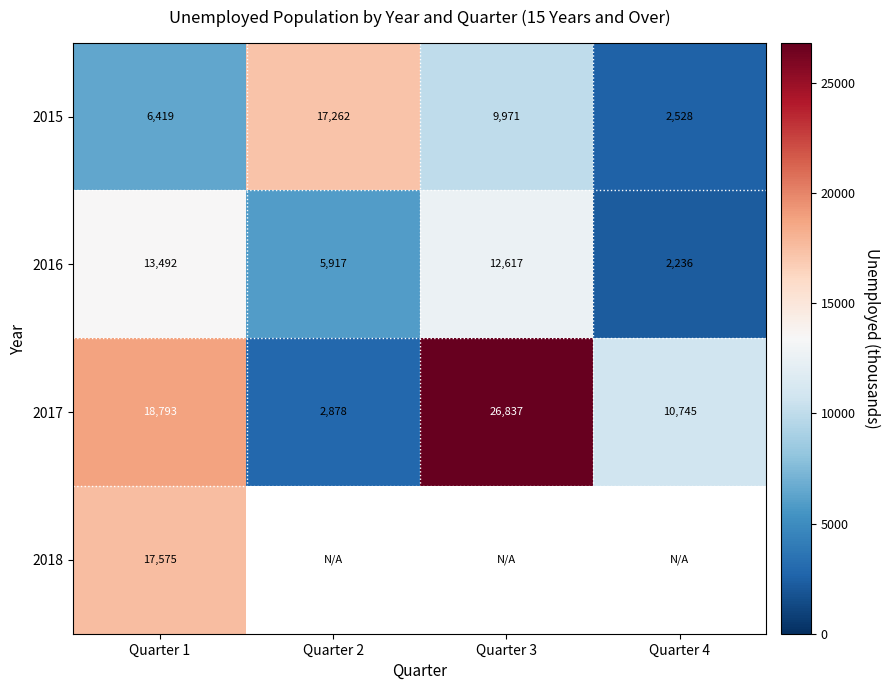

What is the difference between the 2015 values at Quarter 4 and Quarter 2?

14734